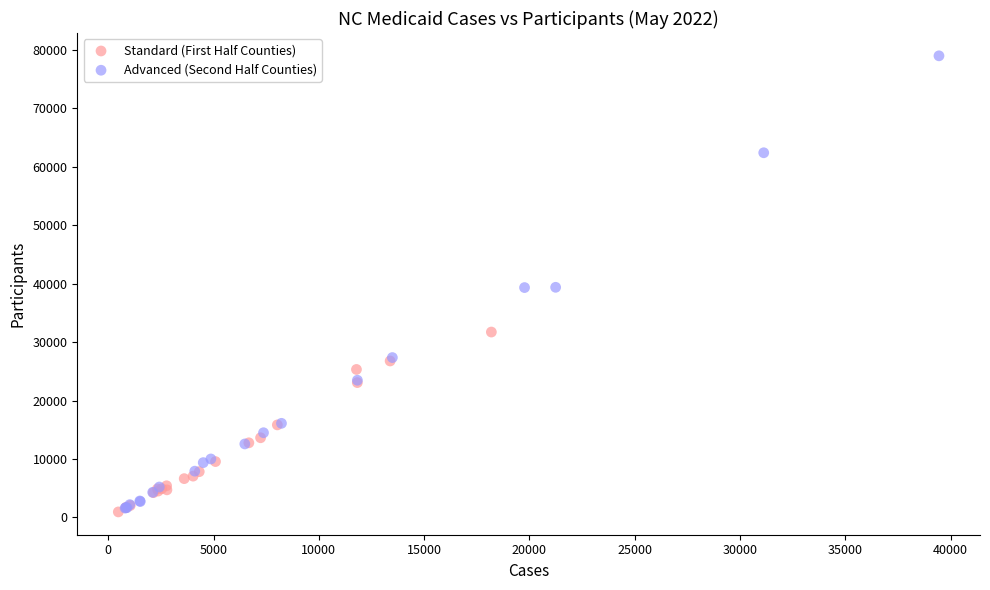

Which series reaches the maximum Y coordinate?

Advanced (Second Half Counties)